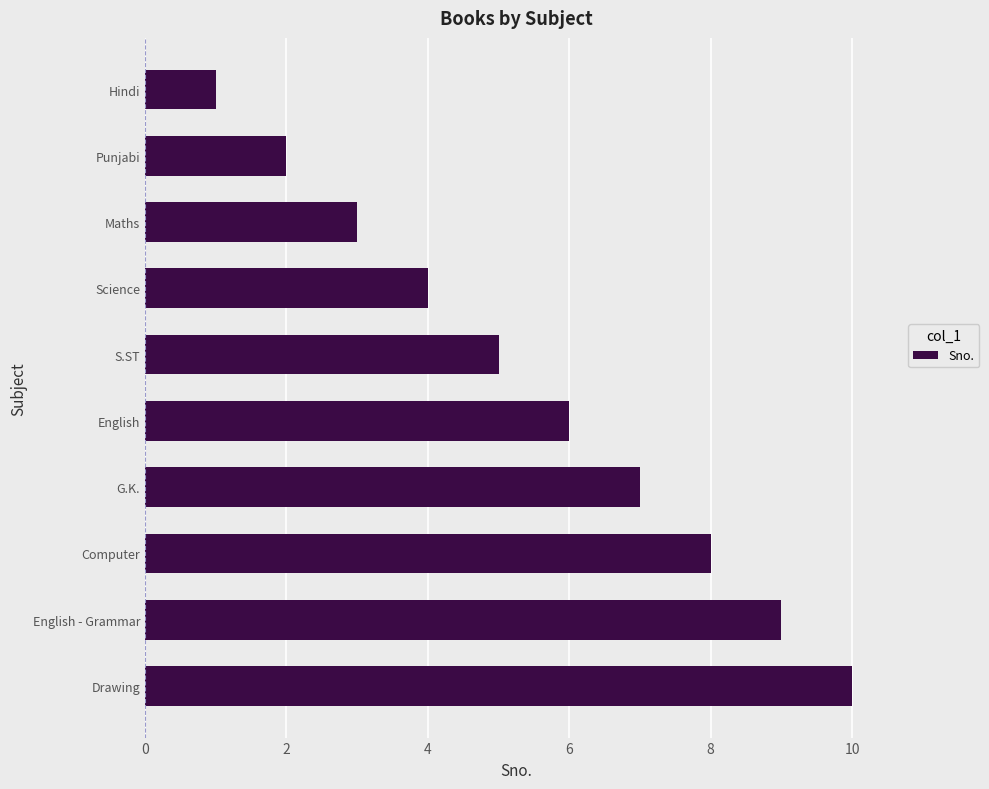

What position from the top is Maths?

3